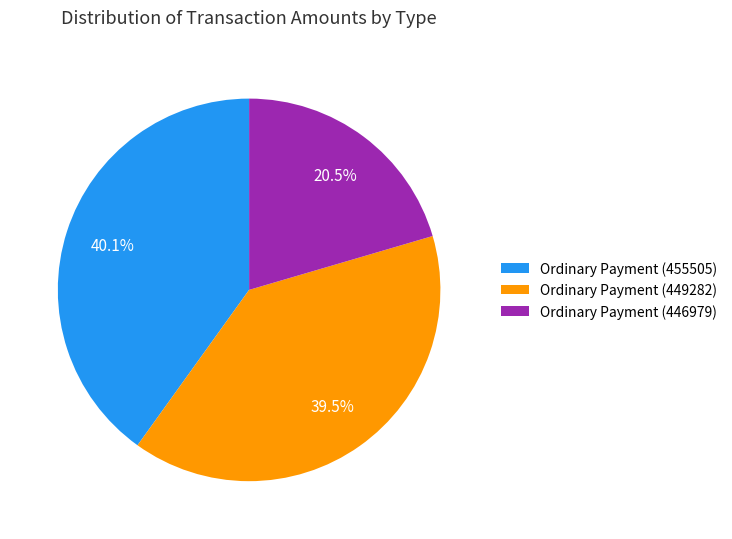

To the nearest percent, what is the average slice percentage?

33%